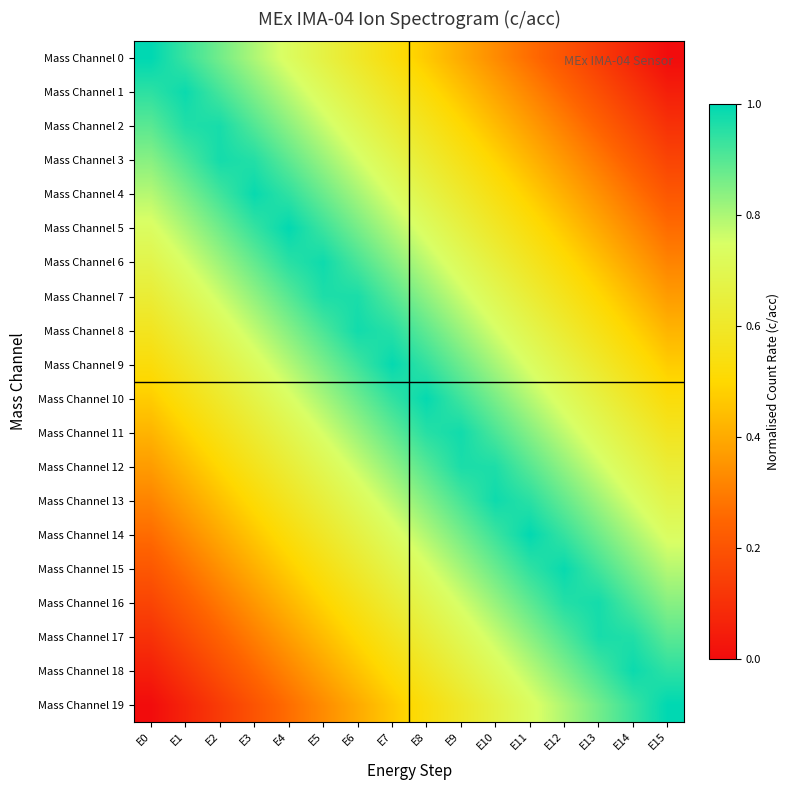

Which has a higher value, E2 or E0?

E0